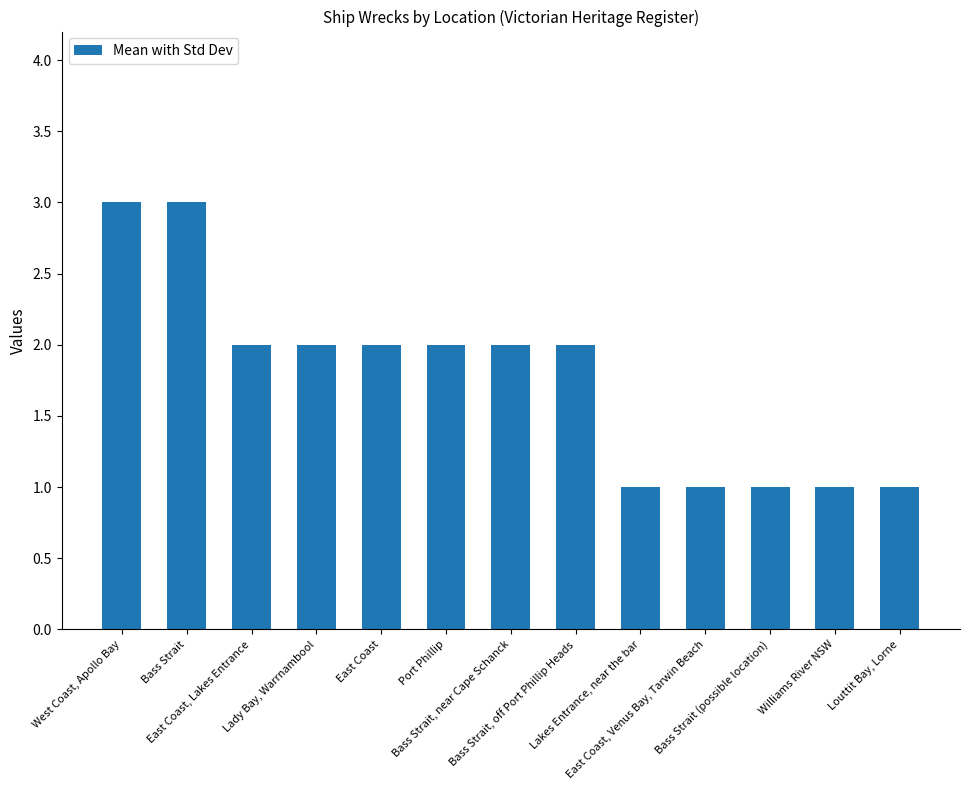

What is the average value?

2